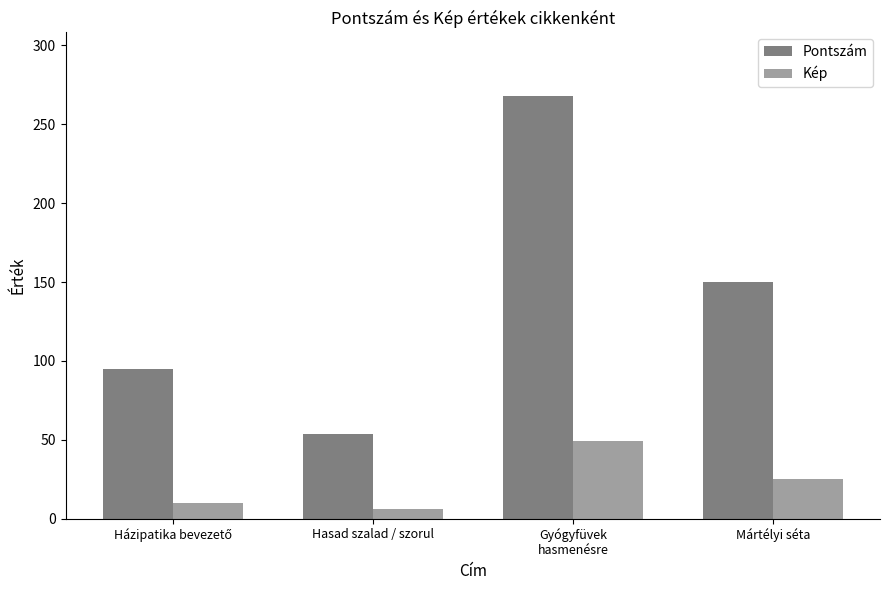

What is the difference between the second highest and second lowest values in the Pontszám series?

55